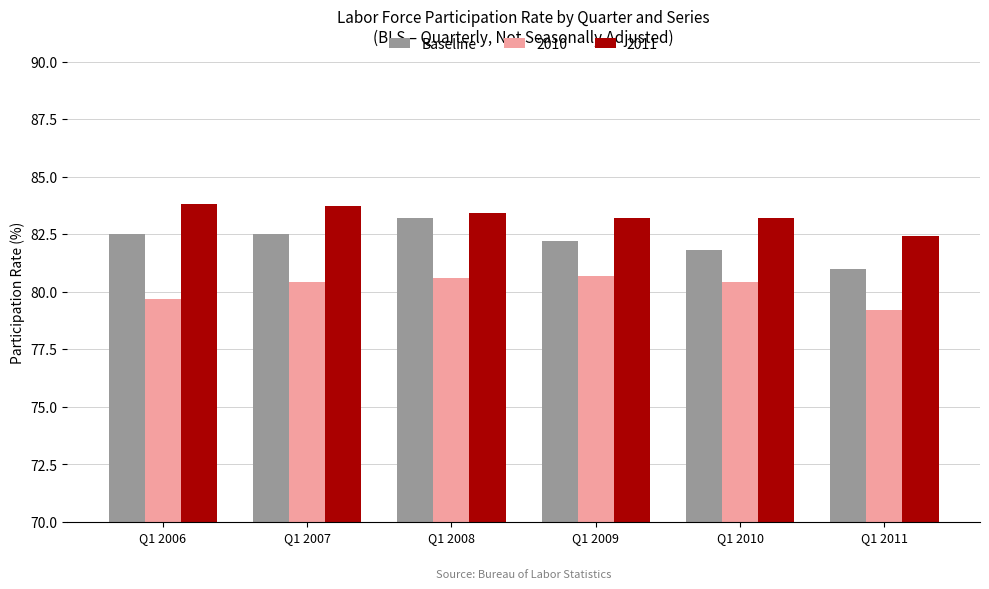

Between Q1 2010 and Q1 2011, which series saw the biggest shift?

2010